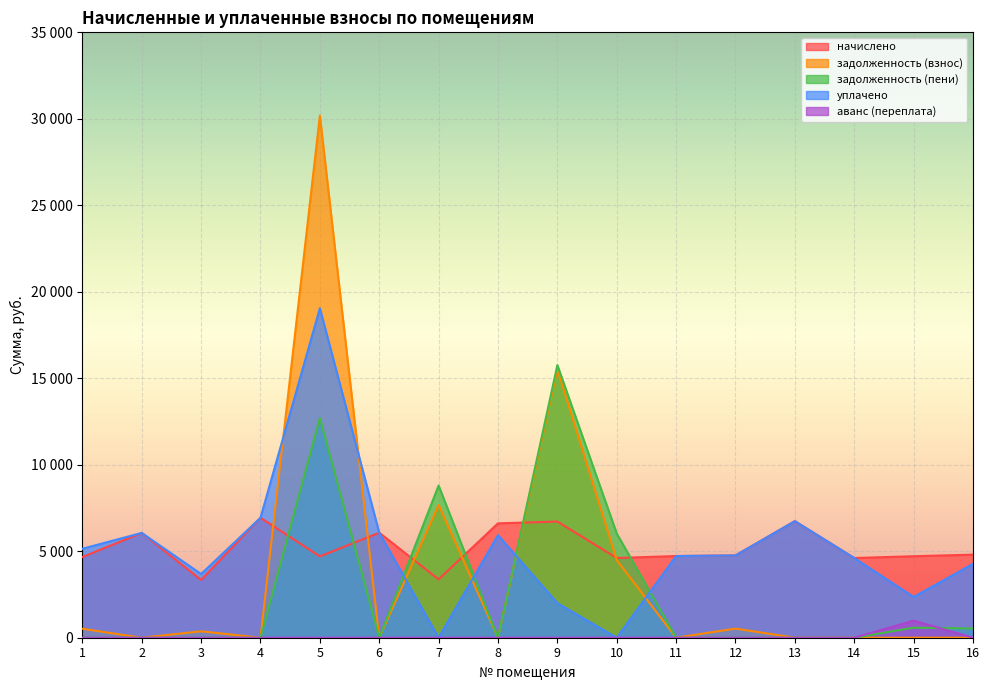

Between 5 and 7, which is larger?

5